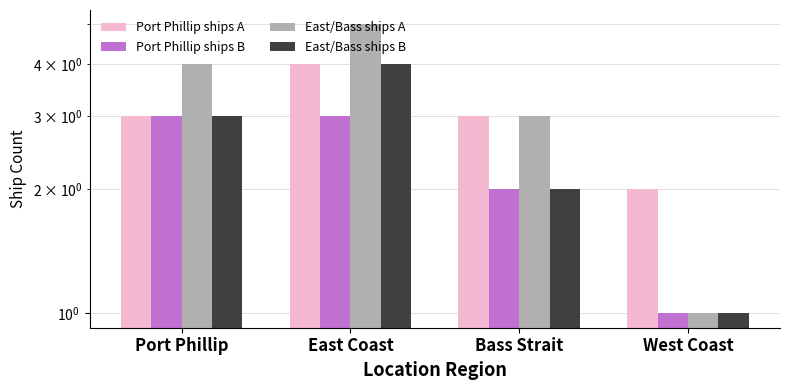

What is the difference between the maximum and second lowest values in the Port Phillip ships B series?

1